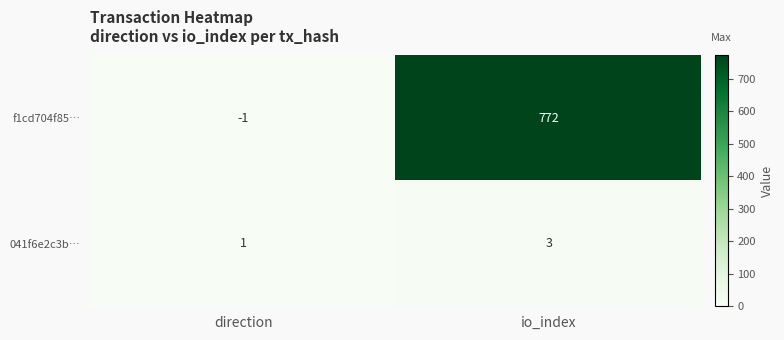

At which category is the sum across all series the highest?

io_index